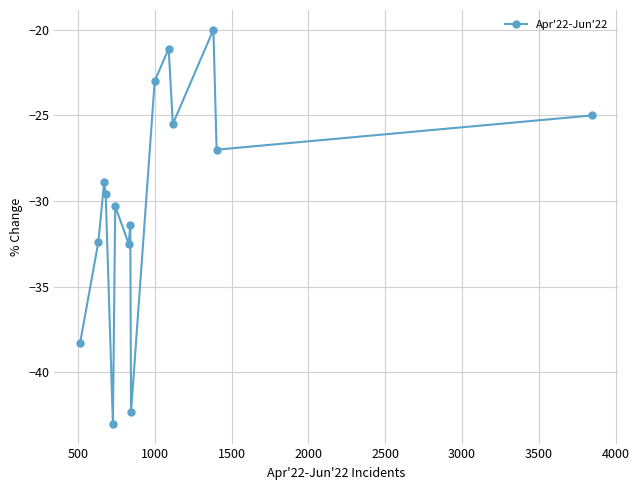

How many interior local valleys (lower than both neighbors) does the data have?

5